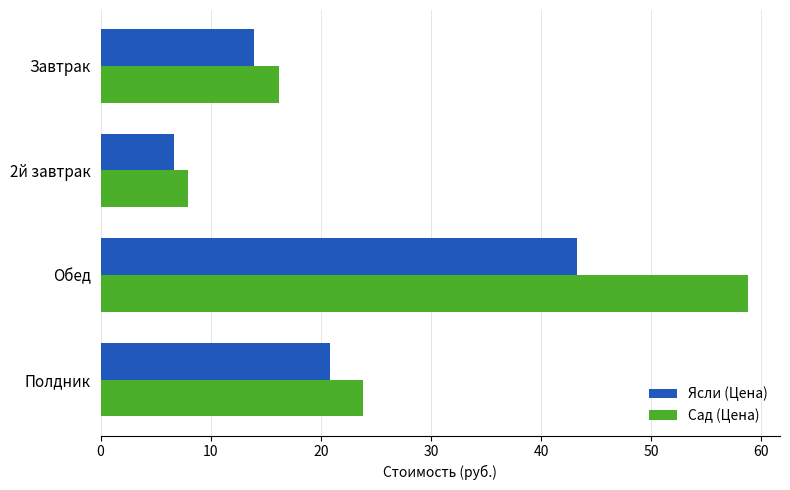

How many distinct data groups are displayed?

2